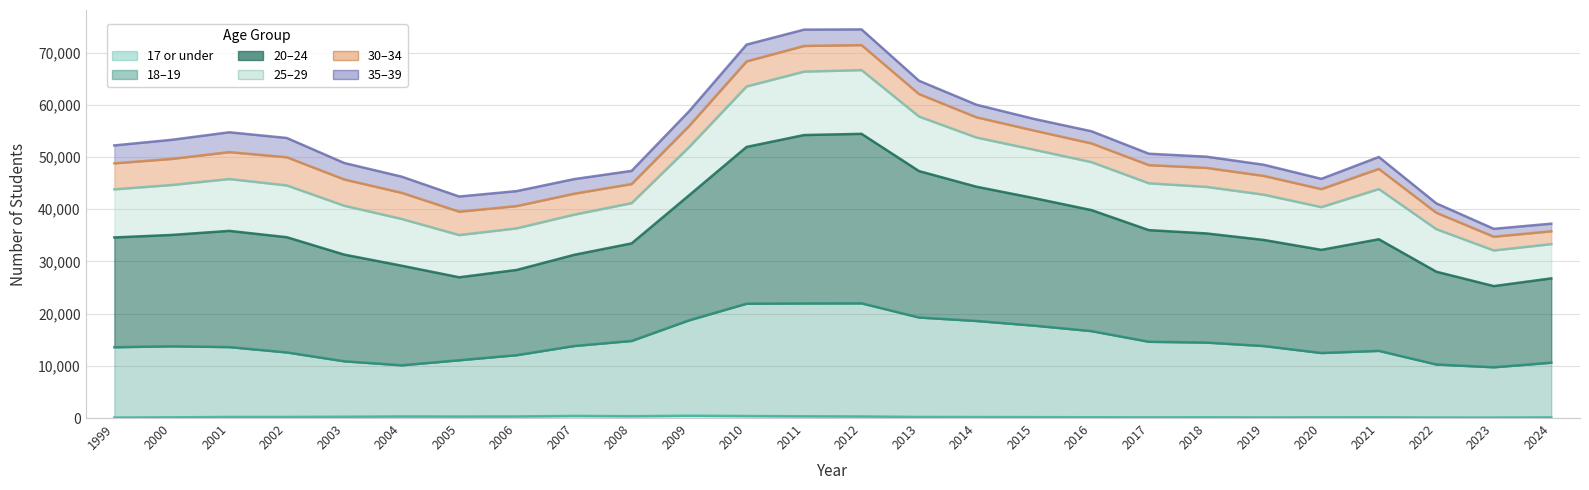

Which label corresponds to the smallest value in the chart?

1999